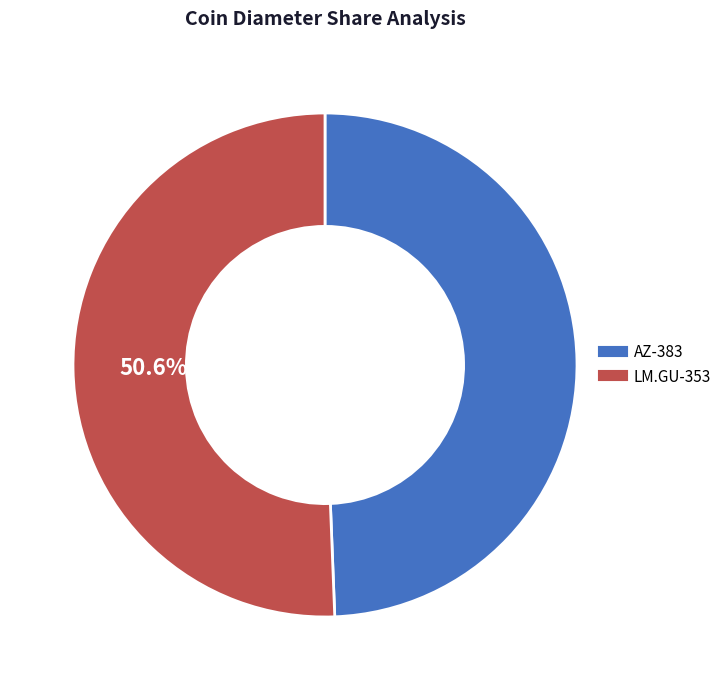

Which has a higher value, LM.GU-353 or AZ-383?

LM.GU-353